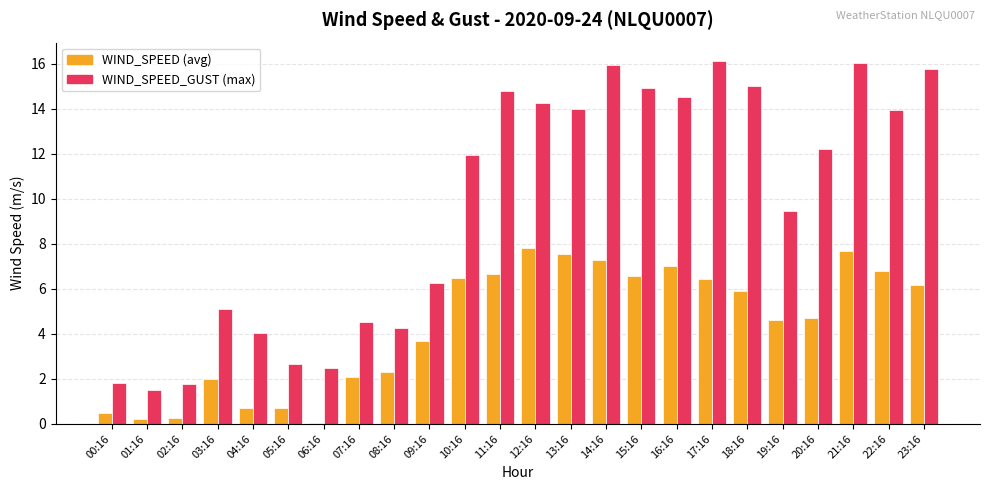

What is the greatest value displayed?

16.1